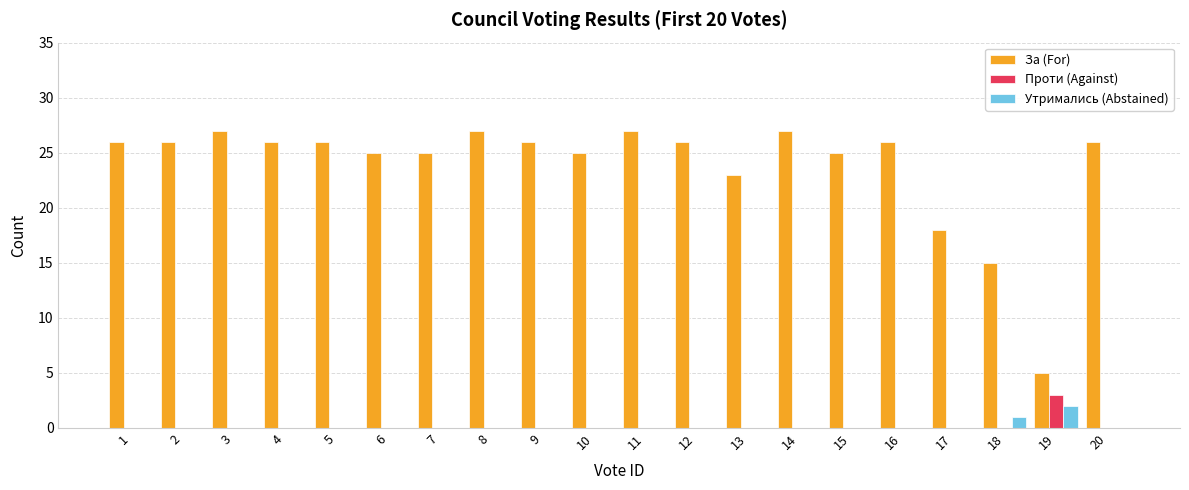

The Проти (Against) series shows 0 at 13. True or false?

True